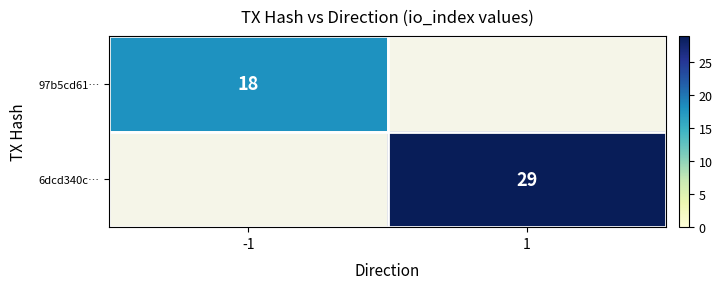

Count the number of categories in the chart.

2